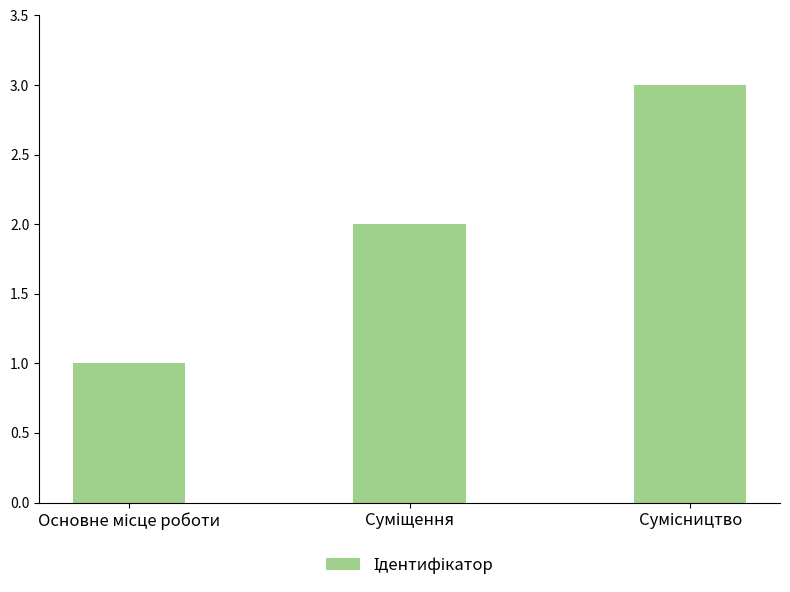

How many values are between 1 and 3?

3